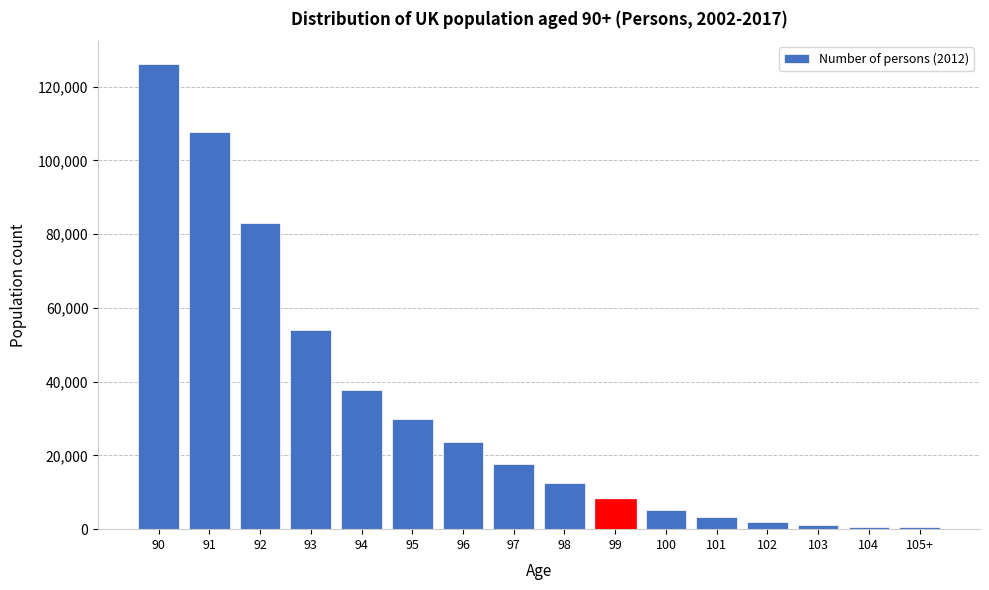

What is the change in value from 96 to 100?

-18470